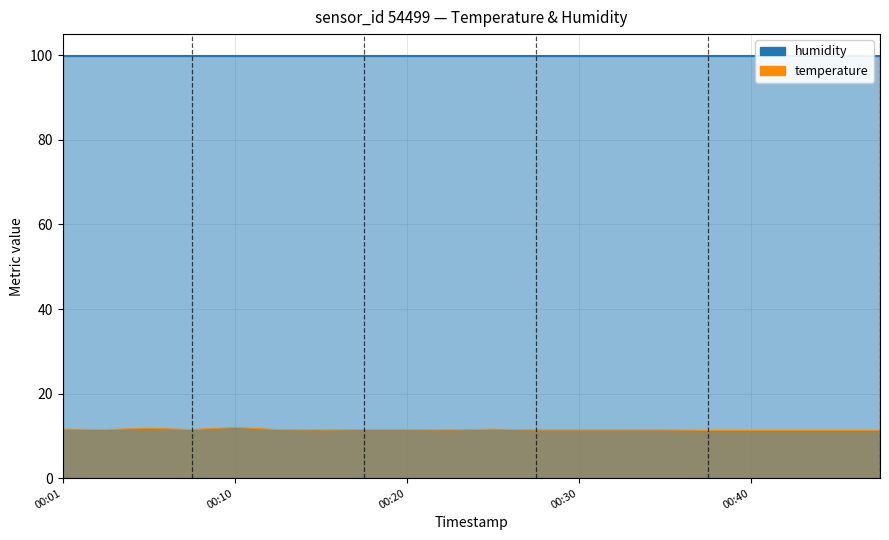

Where is the first local minimum?

00:03